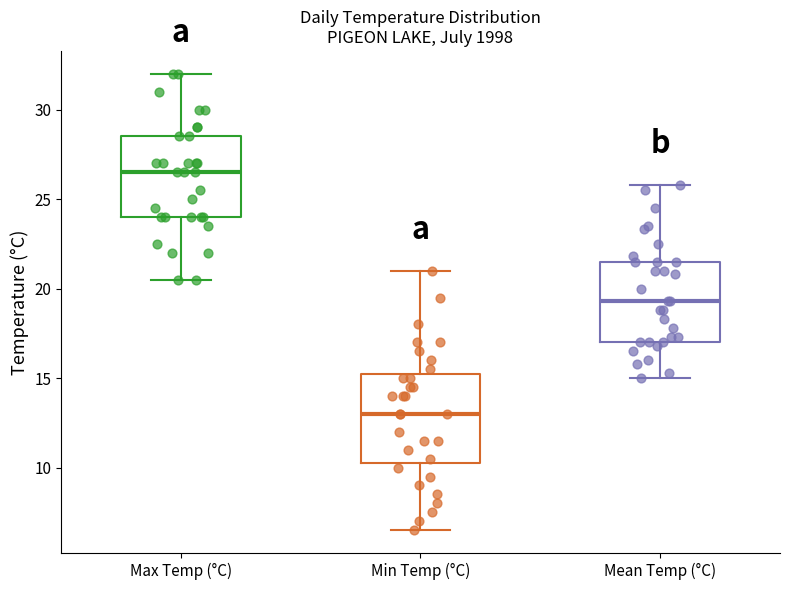

Reading left to right, transcribe this box plot: for each box, give where its median line is, the range the box spans, and where its two whiskers end, as read against the y-axis. The values are not printed on the chart, so give them approximately, as read against the axis.

Max Temp (°C): median 26.5, box 24.0 to 28.5, whiskers 20.5 to 32.0
Min Temp (°C): median 13.0, box 10.5 to 15.5, whiskers 6.5 to 21.0
Mean Temp (°C): median 19.5, box 17.0 to 21.5, whiskers 15.0 to 26.0